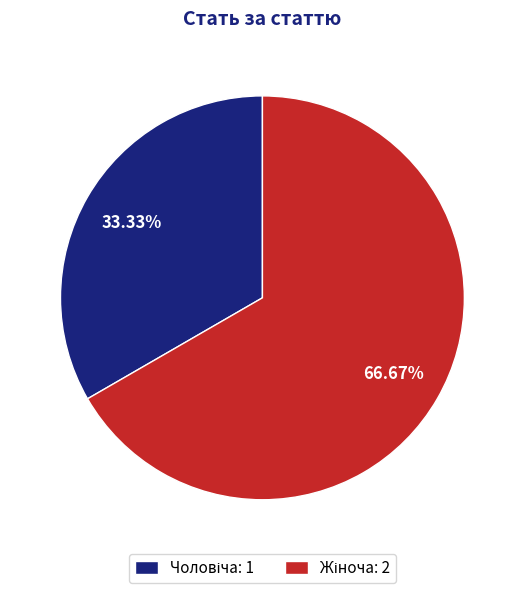

How many slices are in this pie chart?

2